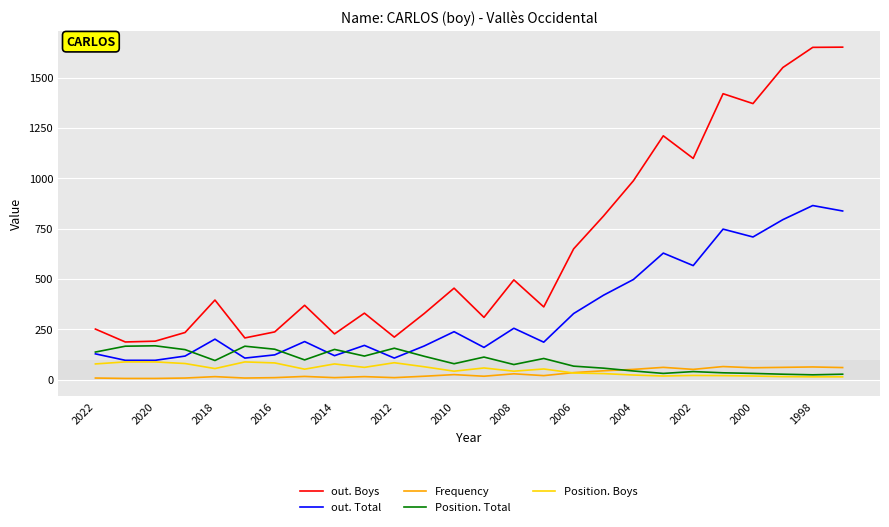

What is the lowest value of the out. Total series?

97